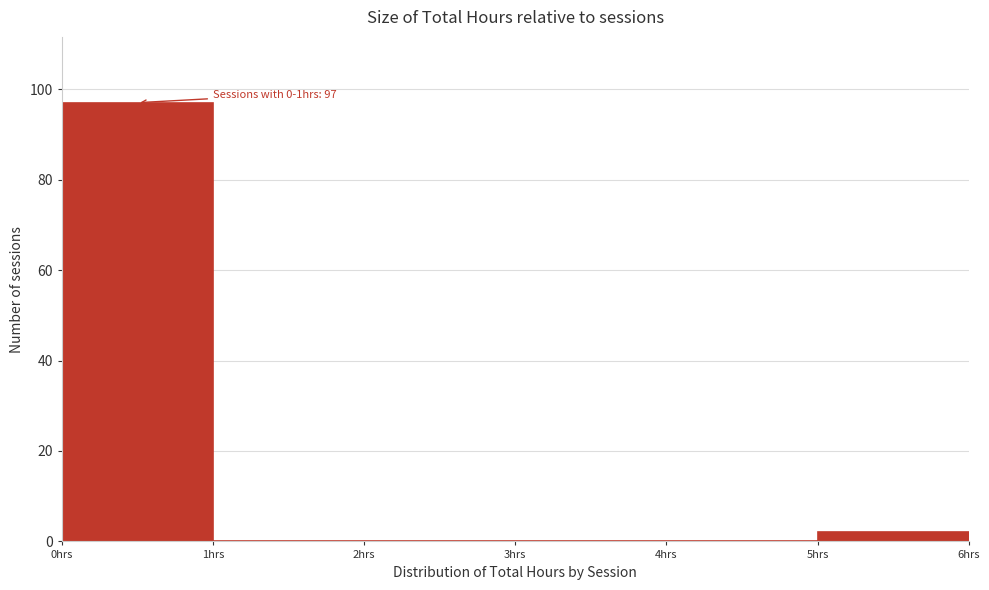

Over which range of the x-axis is the bar tallest?

0 to 1